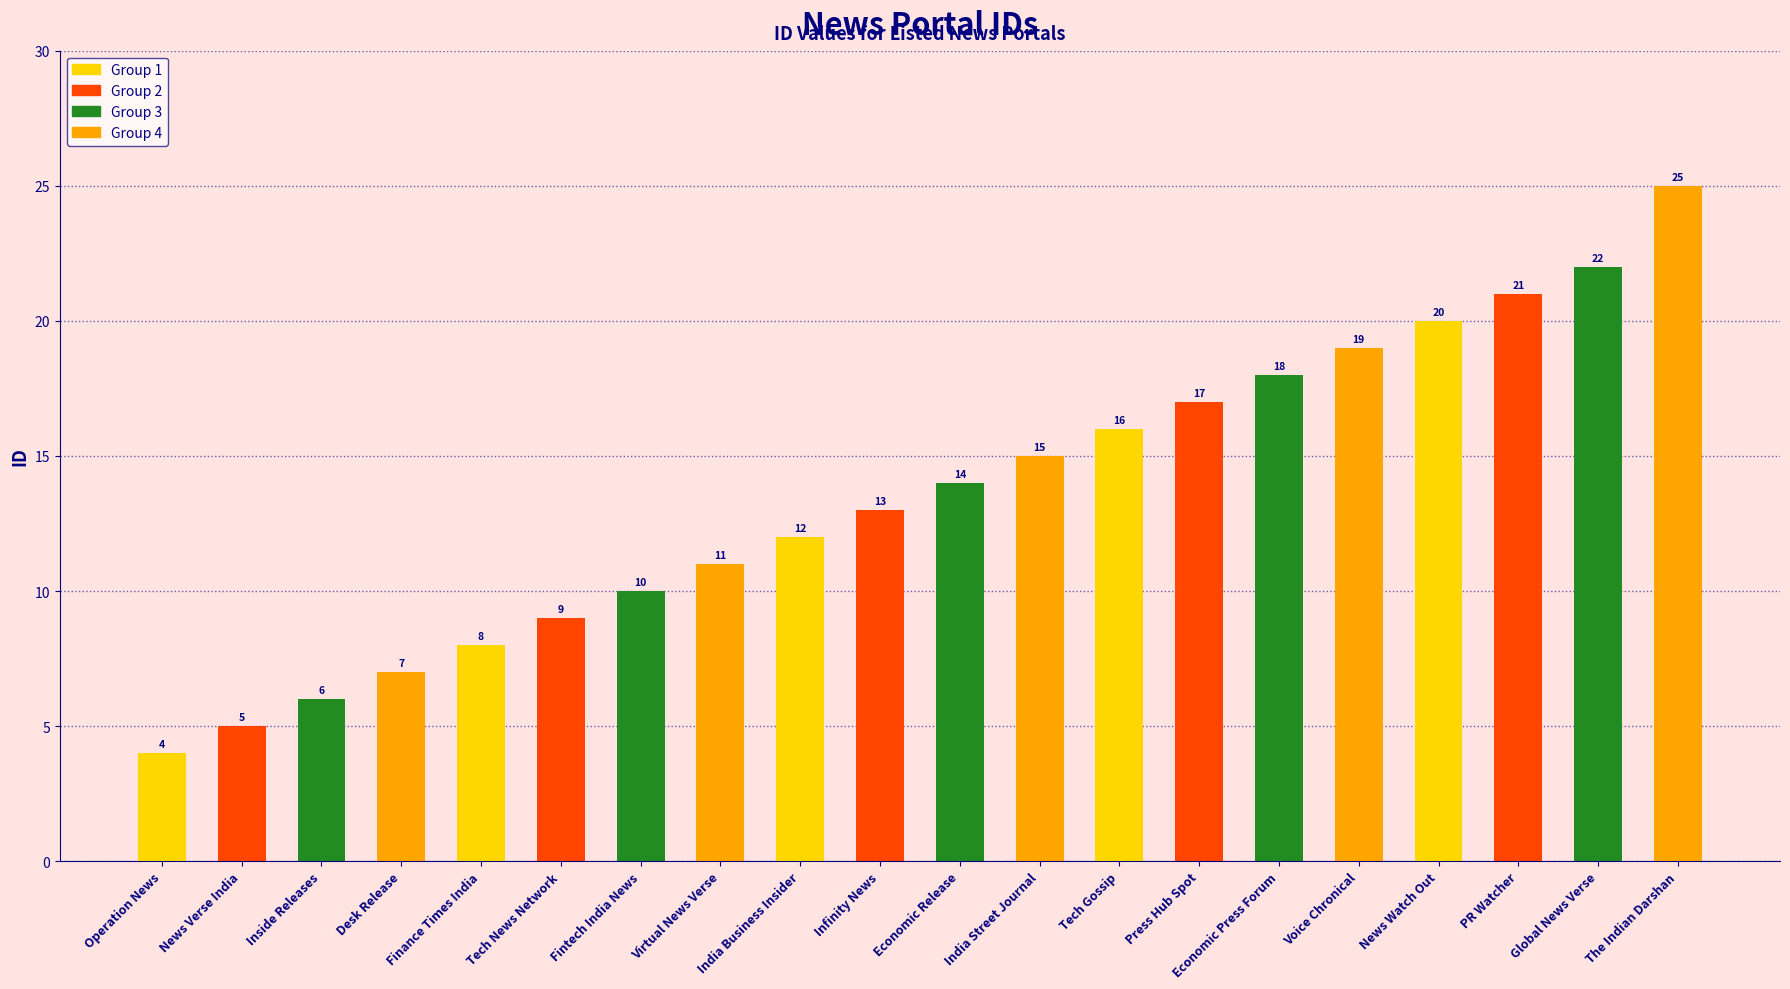

List the labels in order of value, largest first.

The Indian Darshan, Global News Verse, PR Watcher, News Watch Out, Voice Chronical, Economic Press Forum, Press Hub Spot, Tech Gossip, India Street Journal, Economic Release, Infinity News, India Business Insider, Virtual News Verse, Fintech India News, Tech News Network, Finance Times India, Desk Release, Inside Releases, News Verse India, Operation News